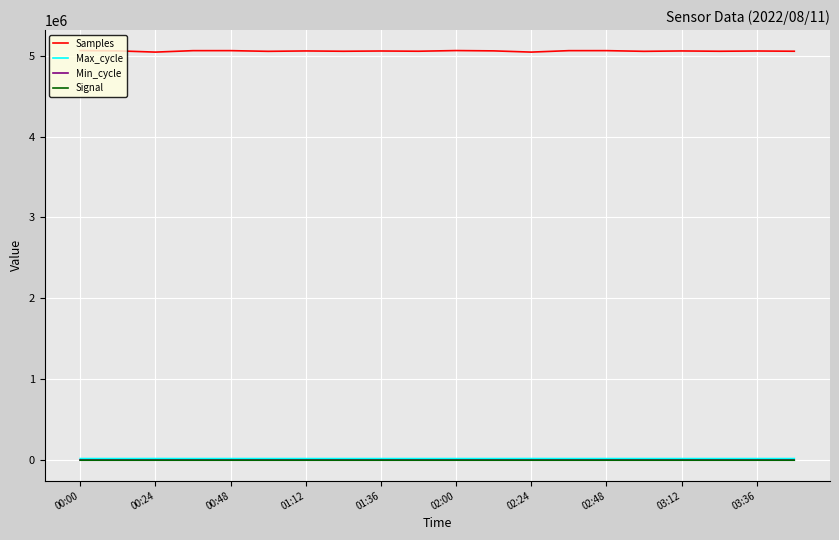

What is the lowest value of the Samples series?

5043203